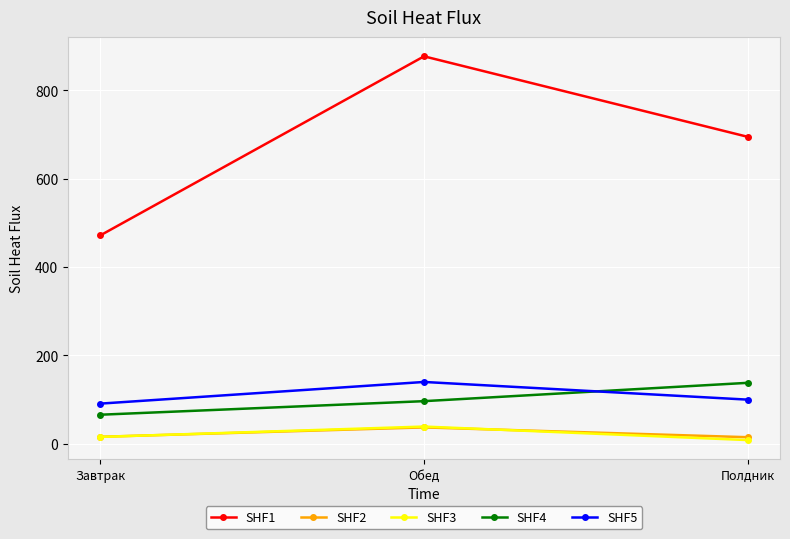

What is the minimum value shown in the chart?

8.5